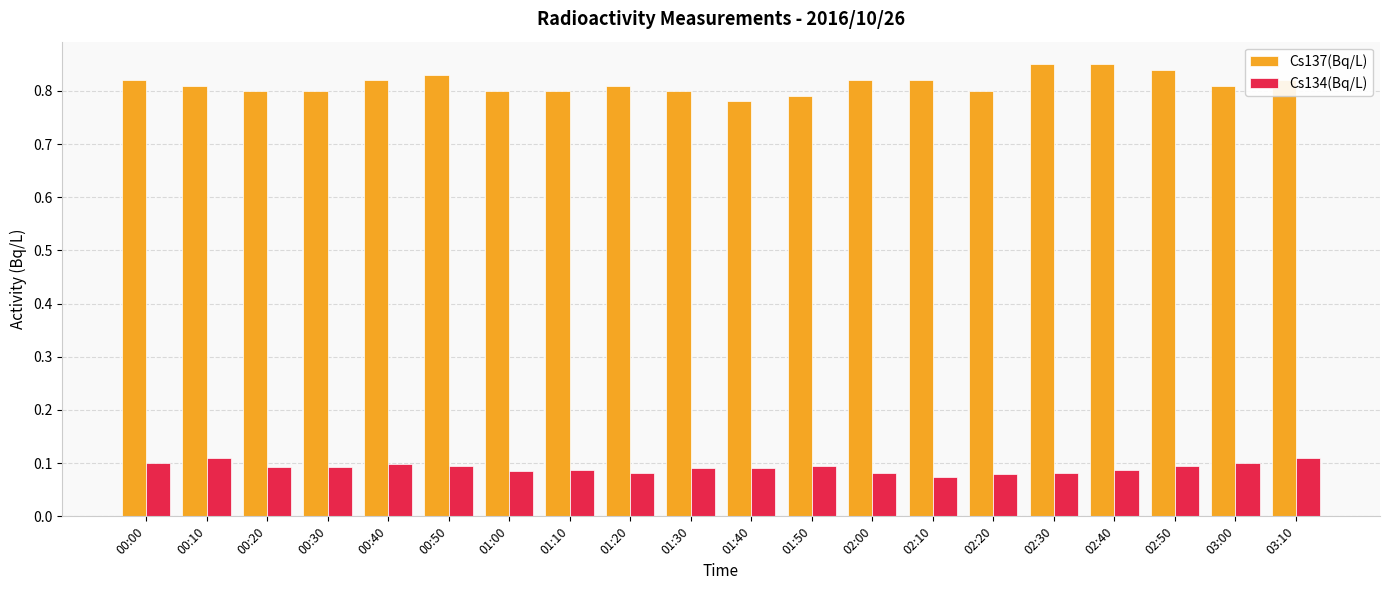

Which series has the widest spread of values?

Cs137(Bq/L)